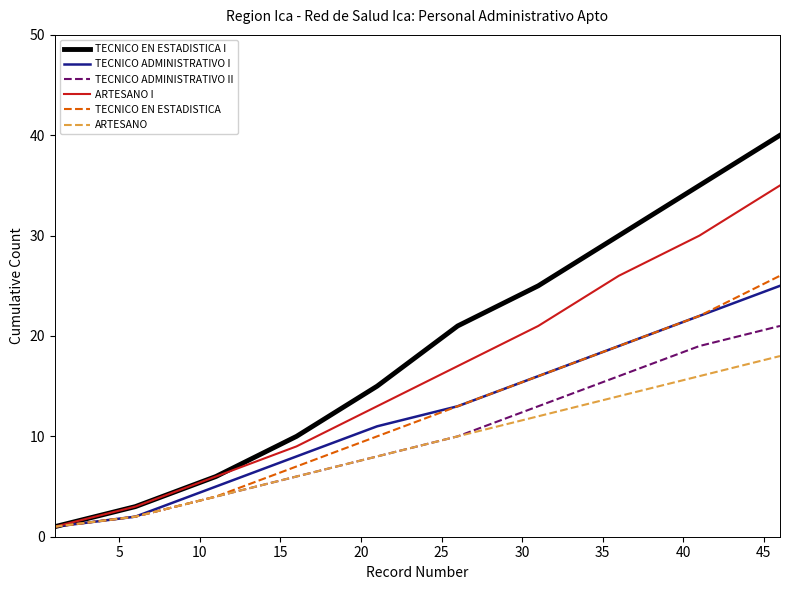

What is the greatest value displayed?

40